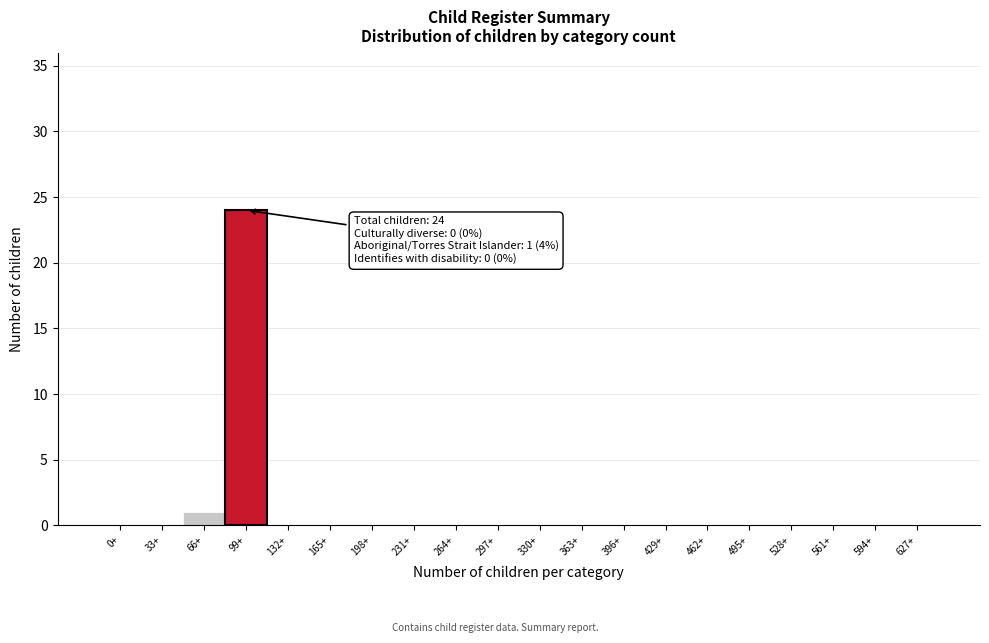

Reading right to left, extract all data points from this chart.

627+=0	594+=0	561+=0	528+=0	495+=0	462+=0	429+=0	396+=0	363+=0	330+=0	297+=0	264+=0	231+=0	198+=0	165+=0	132+=0	99+=24	66+=1	33+=0	0+=0